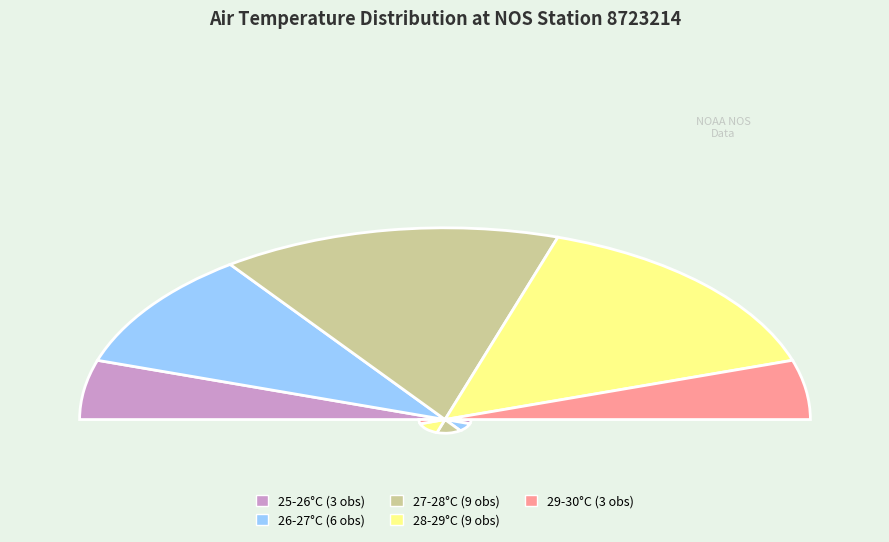

To the nearest percent, what portion does 26.8 represent?

8%